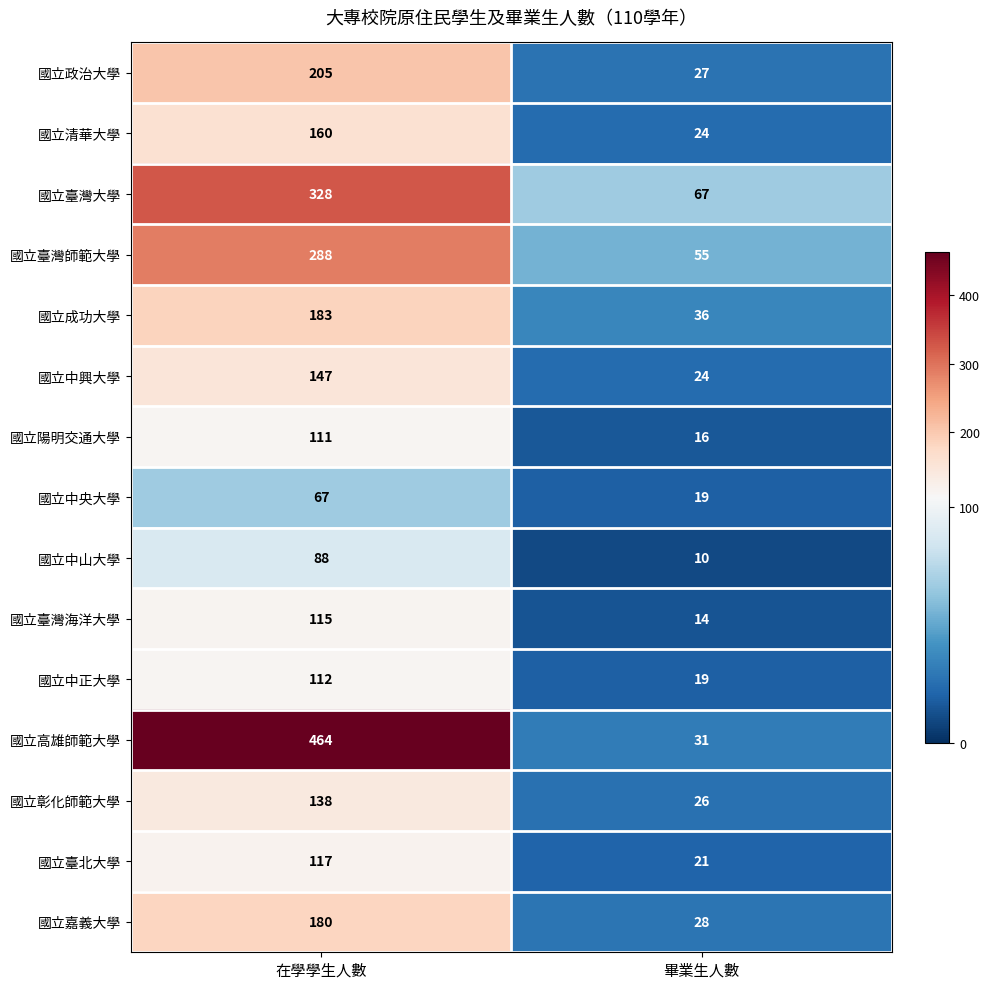

Is it true that 國立嘉義大學 equals 65 at 在學學生人數?

False